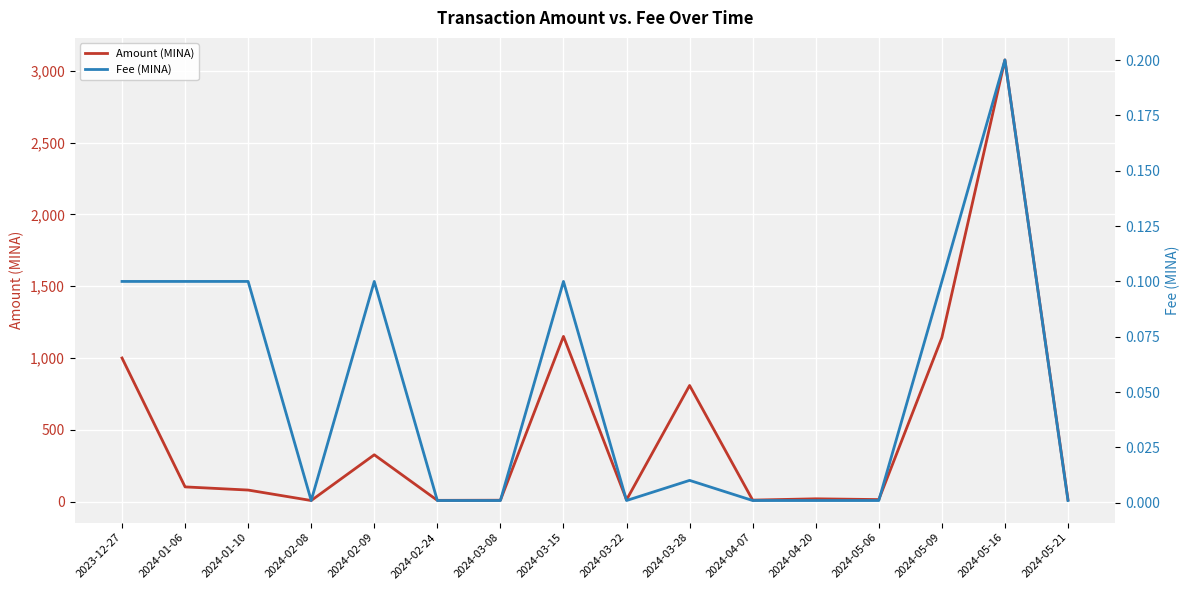

Reading right to left, what are all the values shown in this chart?

Amount (MINA): 2024-05-21=13.8	2024-05-16=3076.5	2024-05-09=1142.6	2024-05-06=14.3	2024-04-20=19.7	2024-04-07=10.5	2024-03-28=809.0	2024-03-22=12.3	2024-03-15=1150.9	2024-03-08=9.8	2024-02-24=9.0	2024-02-09=326.2	2024-02-08=7.7	2024-01-10=80.6	2024-01-06=102.6	2023-12-27=1000.4
Fee (MINA): 2024-05-21=0.0	2024-05-16=0.2	2024-05-09=0.1	2024-05-06=0.0	2024-04-20=0.0	2024-04-07=0.0	2024-03-28=0.0	2024-03-22=0.0	2024-03-15=0.1	2024-03-08=0.0	2024-02-24=0.0	2024-02-09=0.1	2024-02-08=0.0	2024-01-10=0.1	2024-01-06=0.1	2023-12-27=0.1